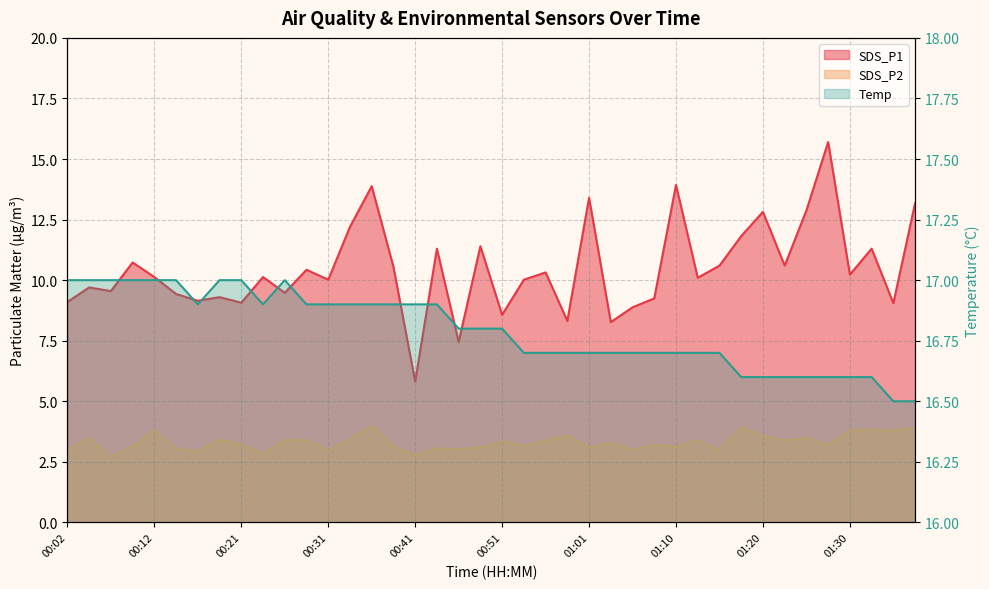

Between 00:58 and 01:30, which series saw the biggest shift?

SDS_P1